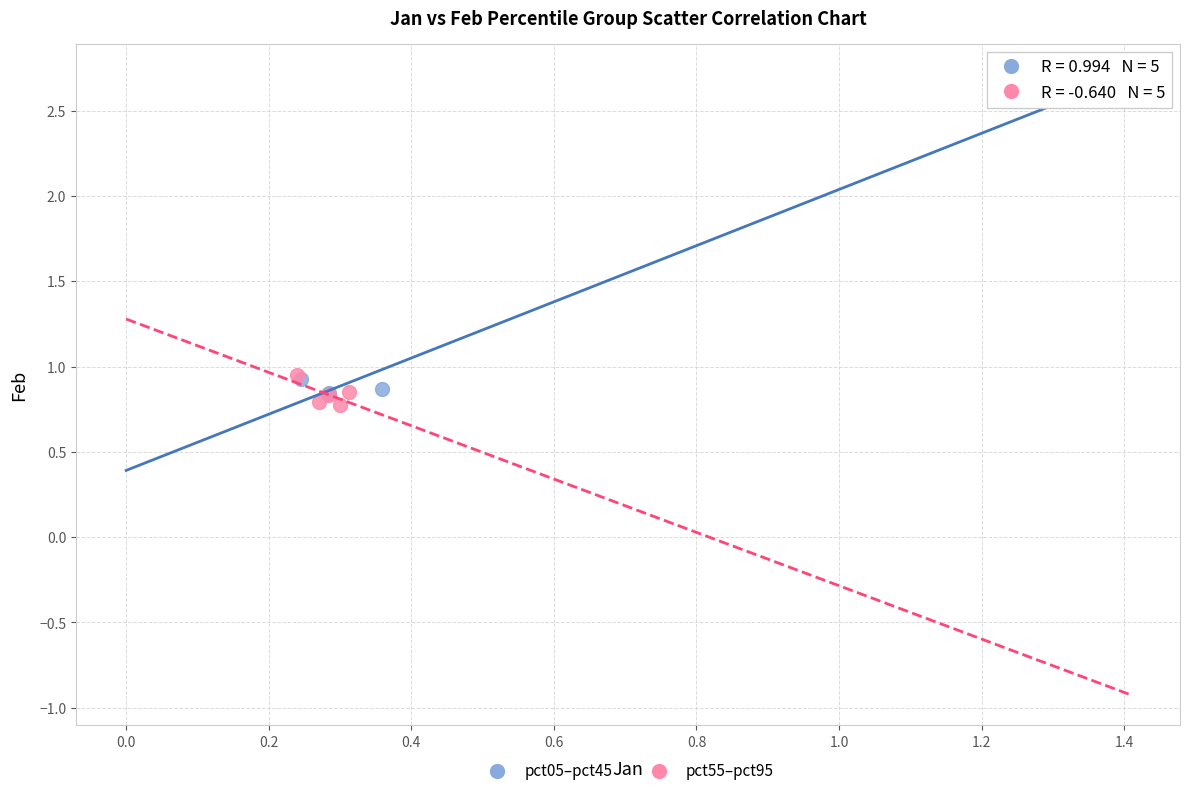

What are all the series names shown in the legend?

pct05–pct45, pct55–pct95